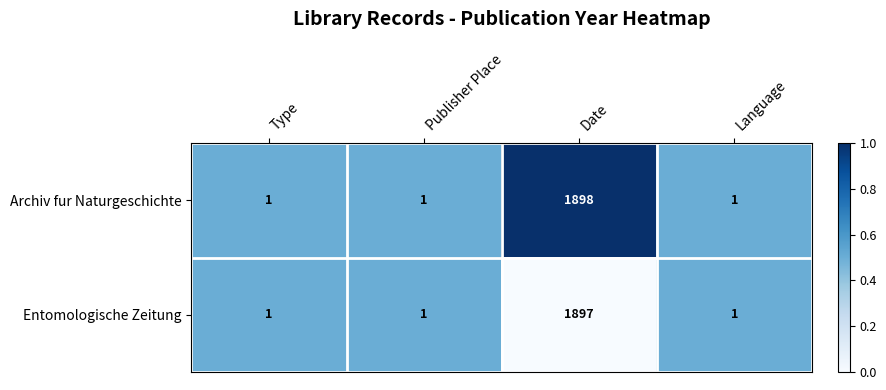

True or false: Entomologische Zeitung has a value of 1 at Language.

True